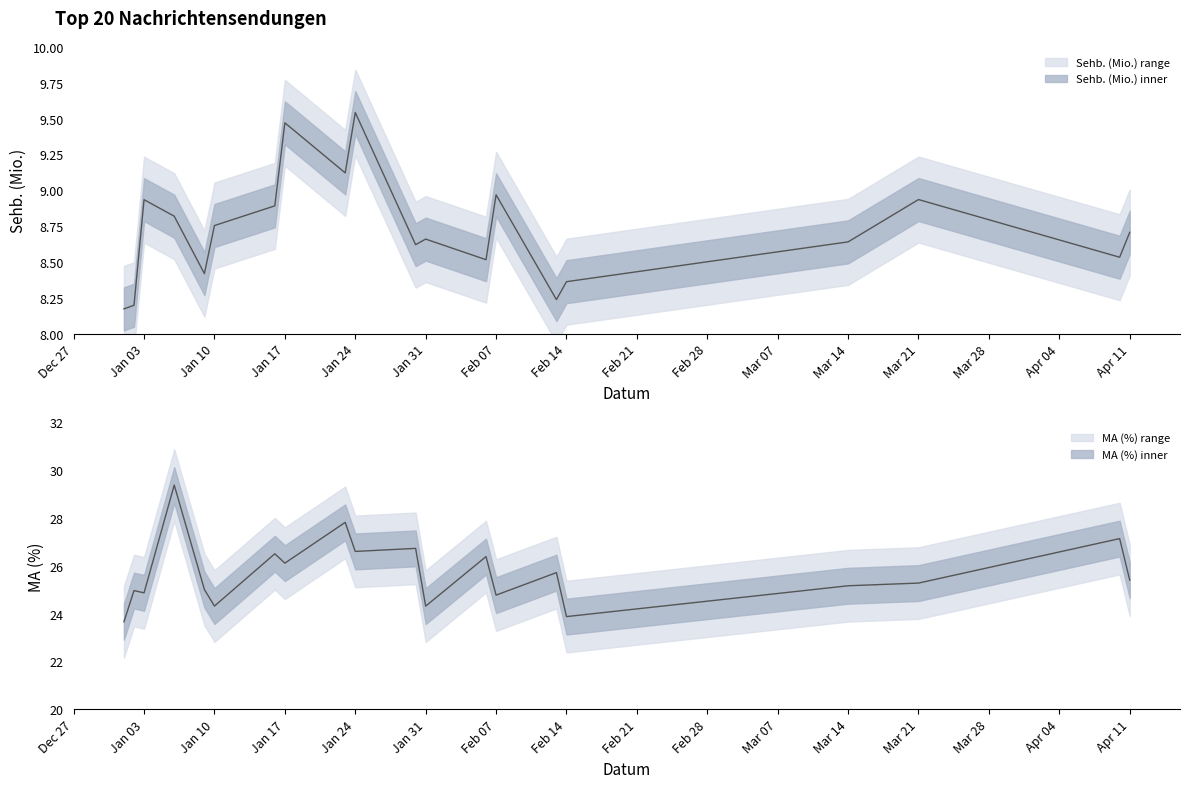

What is the minimum value for Sehb. (Mio.)?

8.2